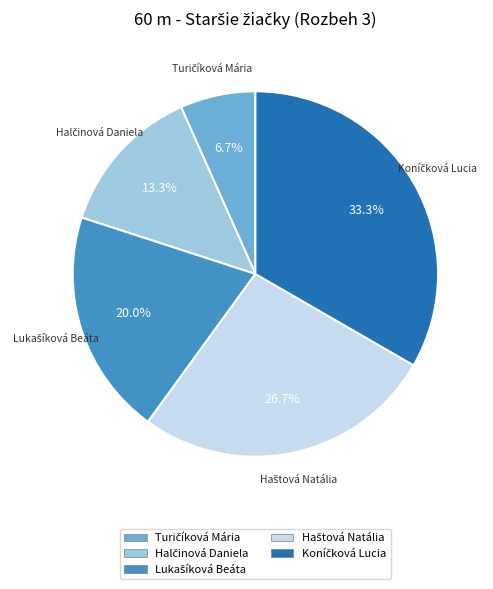

Is there a majority slice in this chart?

No